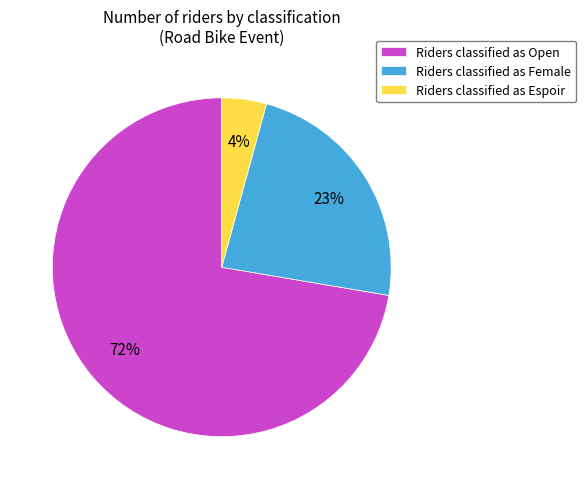

To the nearest percent, what is the combined percentage of Riders classified as Open and Riders classified as Female?

96%